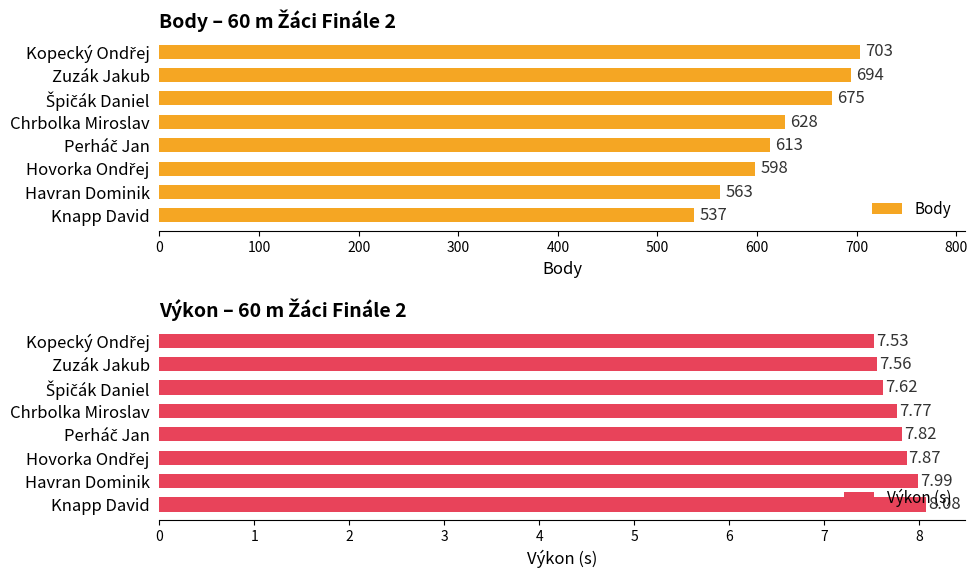

Reading right to left, transcribe all the data shown in this chart.

Body: 537.0	563.0	598.0	613.0	628.0	675.0	694.0	703.0
Výkon (s): 8.1	8.0	7.9	7.8	7.8	7.6	7.6	7.5